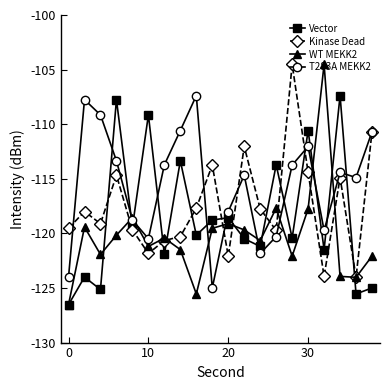

How many distinct data groups are displayed?

4